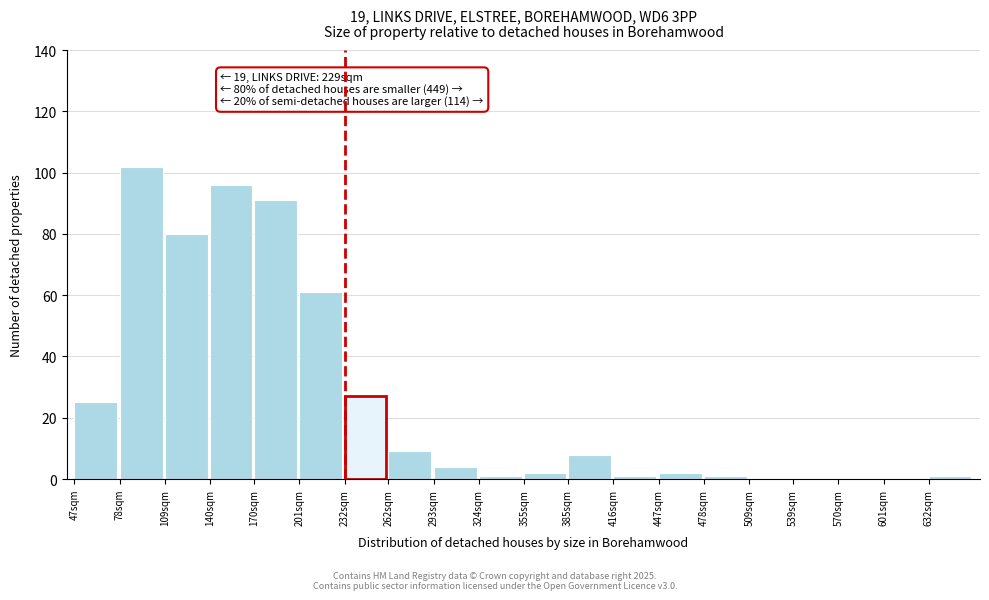

Reading left to right, what are all the values shown in this chart?

47sqm=25	78sqm=102	109sqm=80	140sqm=96	170sqm=91	201sqm=61	232sqm=27	262sqm=9	293sqm=4	324sqm=1	355sqm=2	385sqm=8	416sqm=1	447sqm=2	478sqm=1	509sqm=0	539sqm=0	570sqm=0	601sqm=0	632sqm=1